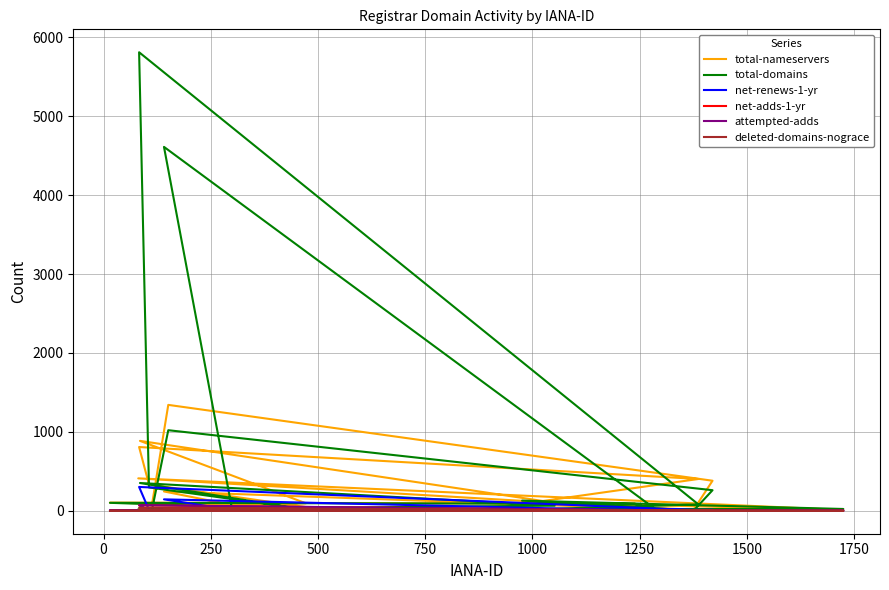

Which series has the widest spread of values?

total-domains